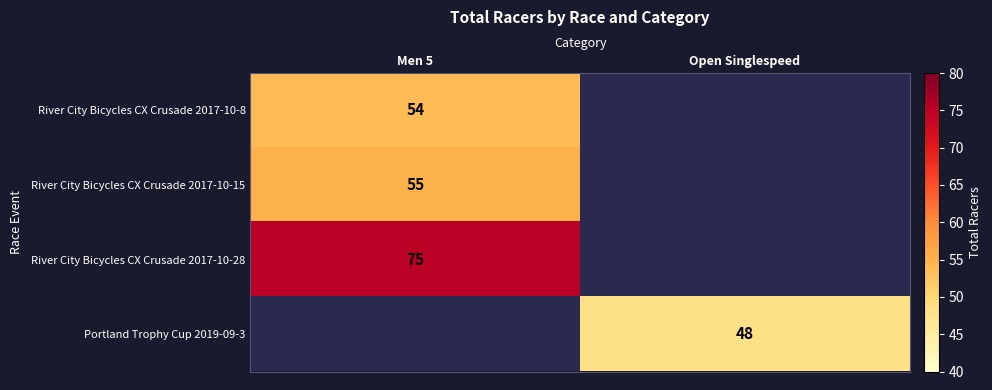

Is the value of Portland Trophy Cup 2019-09-3 at Open Singlespeed greater than the value of River City Bicycles CX Crusade 2017-10-15 at Men 5?

No